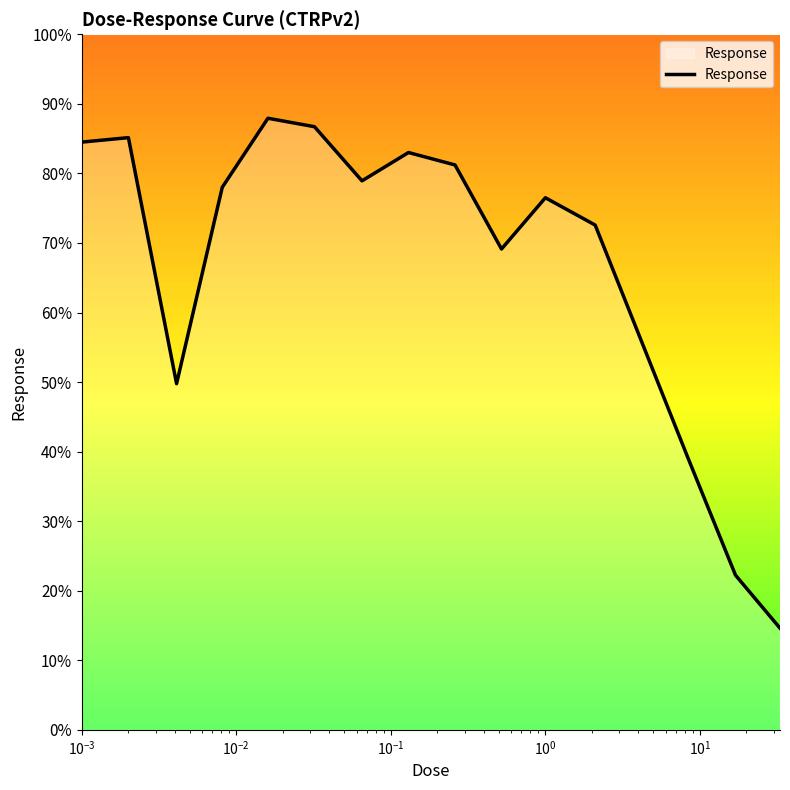

How many interior local valleys (lower than both neighbors) does the data have?

3